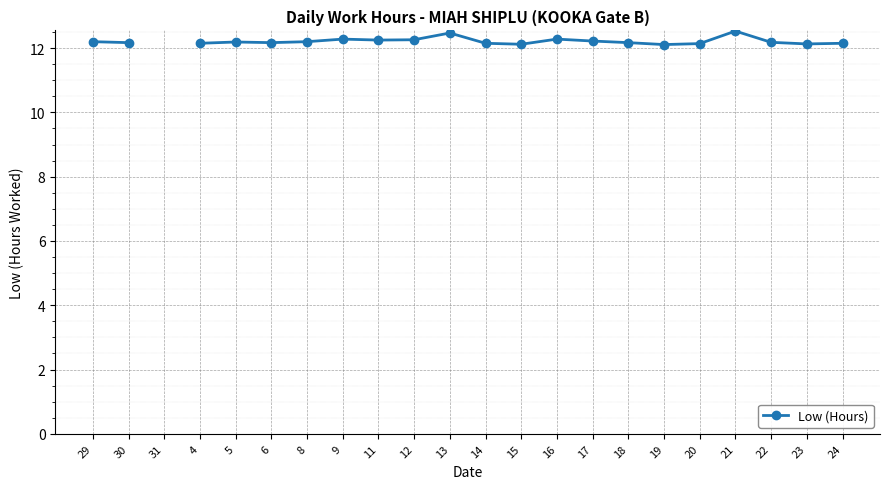

How many distinct data groups are displayed?

1